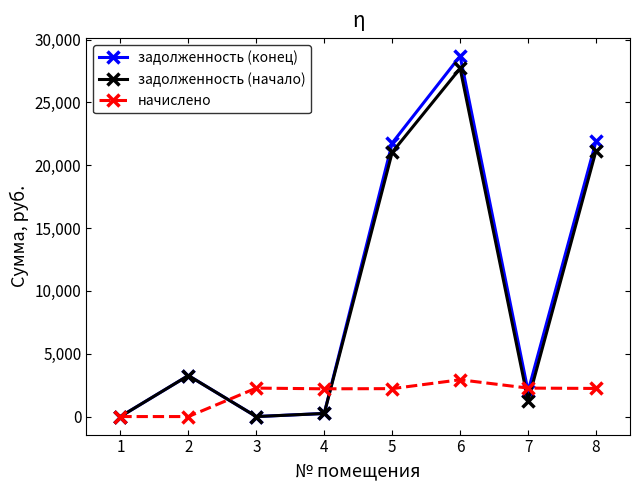

Is the value of задолженность (конец) at 5 greater than the value of задолженность (начало) at 1?

Yes